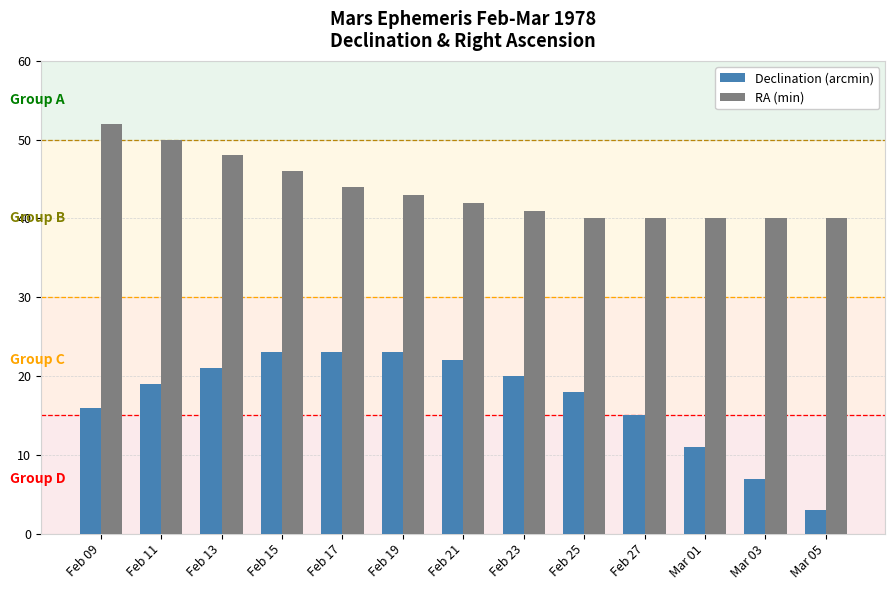

Between Feb 09 and Feb 27, which series saw the biggest shift?

RA (min)